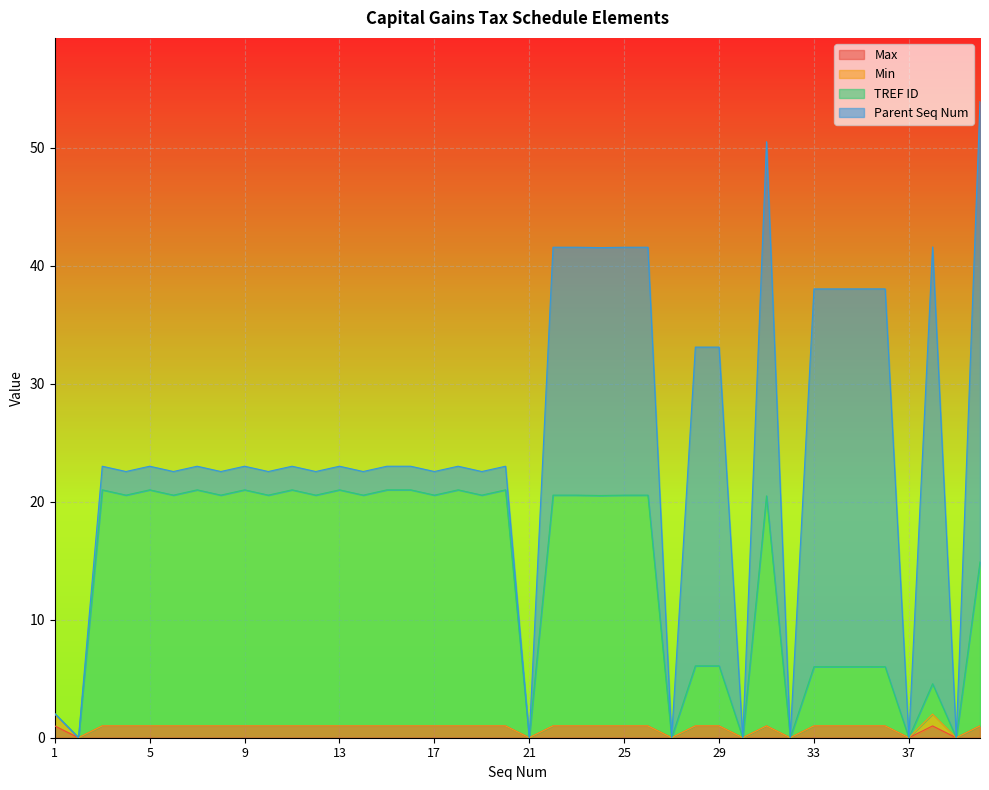

Is the value of Max at 33 greater than the value of TREF ID at 8?

No